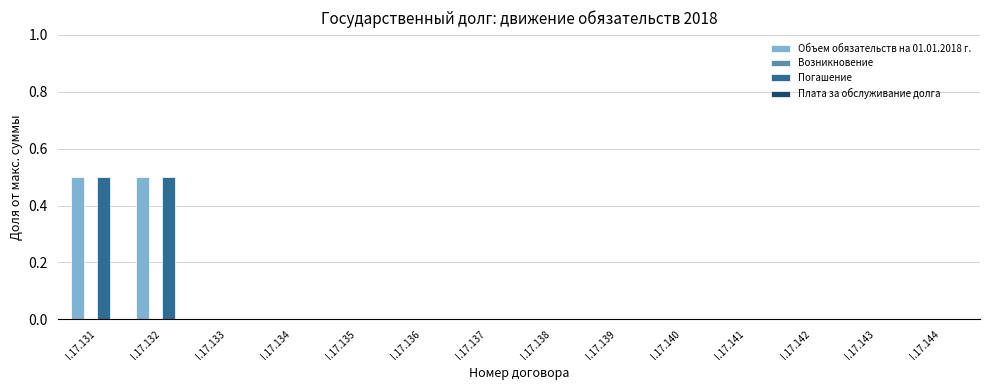

What is the greatest value displayed?

0.5